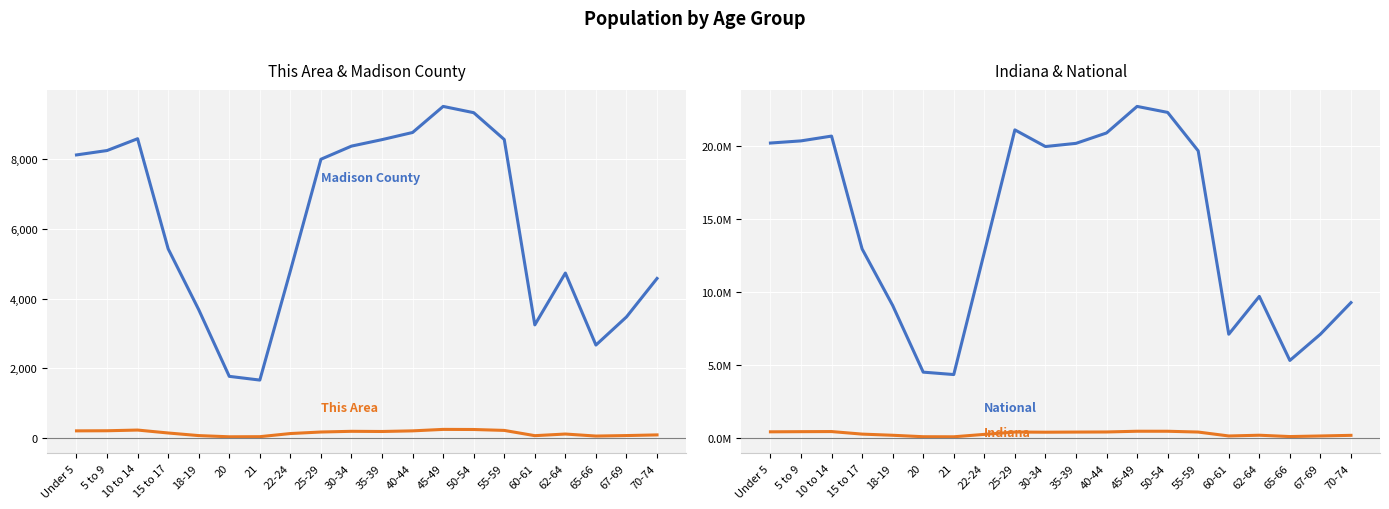

Reading right to left, transcribe all the data shown in this chart.

This Area: 90	71	57	115	68	219	245	248	206	188	193	173	129	39	36	70	145	229	209	206
Madison County: 4579	3475	2668	4734	3247	8565	9335	9515	8767	8562	8376	7999	4797	1663	1770	3683	5429	8588	8249	8123
Indiana: 193278	149347	109710	200606	150022	418515	472822	473946	423819	417011	407815	419530	258719	94313	98994	198284	277231	452171	444821	434075
National: 9278166	7115361	5319902	9704197	7113727	19664805	22298125	22708591	20890964	20179642	19962099	21101849	12712576	4354294	4519129	9086089	12954254	20677194	20348657	20201362